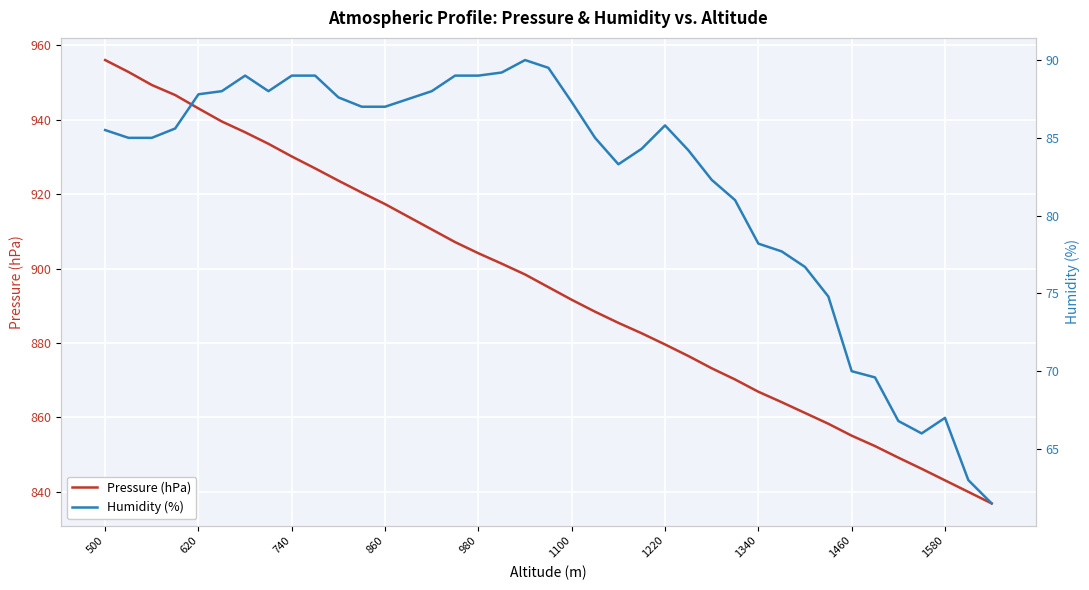

What is the maximum value for Pressure (hPa)?

956.0